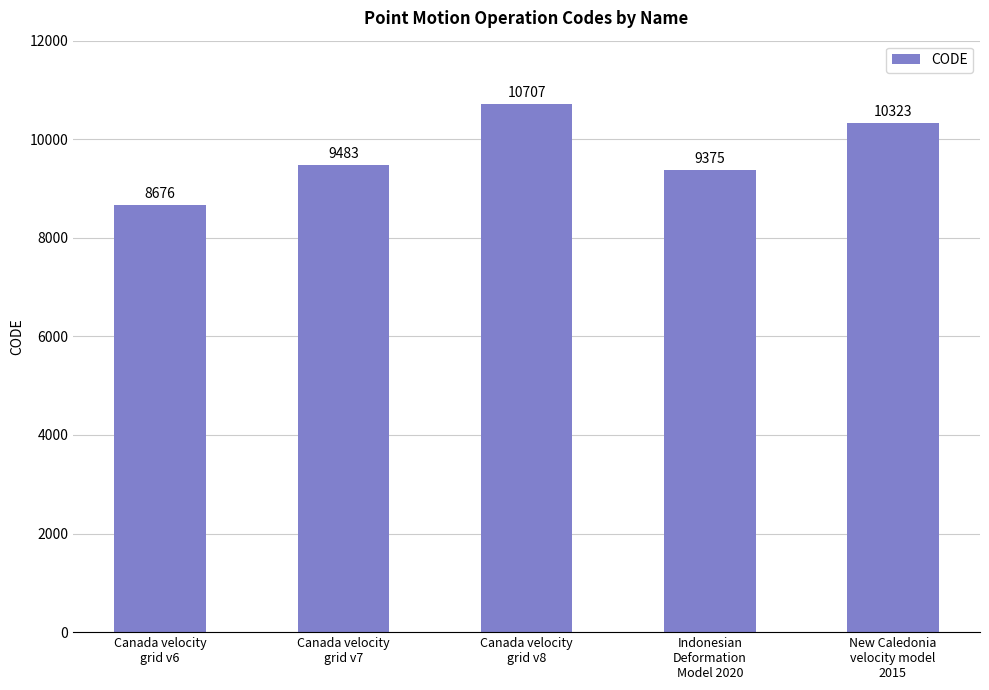

Is it true that the value at Canada velocity
grid v8 is 10707?

True